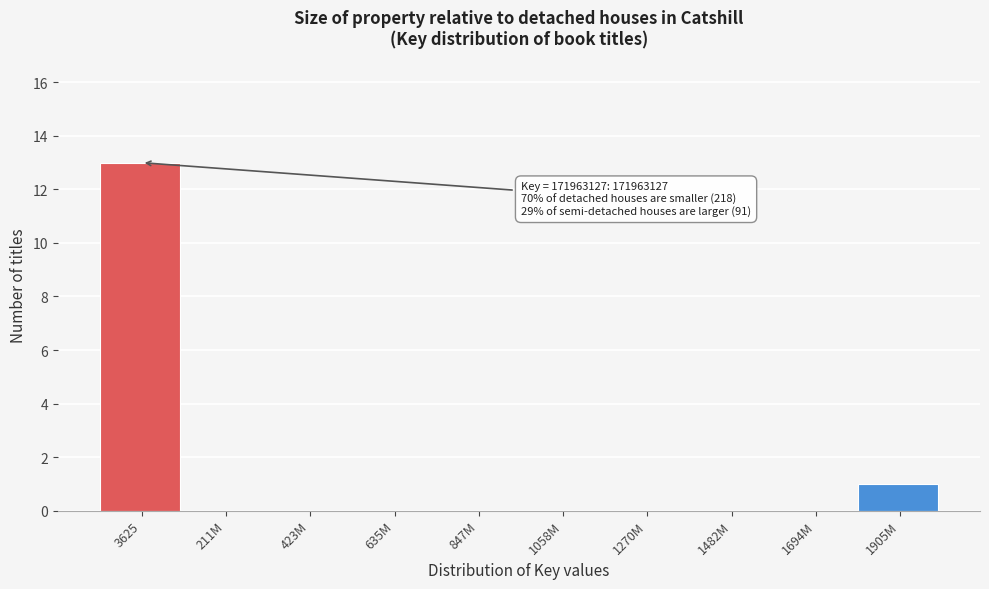

Reading right to left, extract all data points from this chart.

1905M=1	1694M=0	1482M=0	1270M=0	1058M=0	847M=0	635M=0	423M=0	211M=0	3625=13